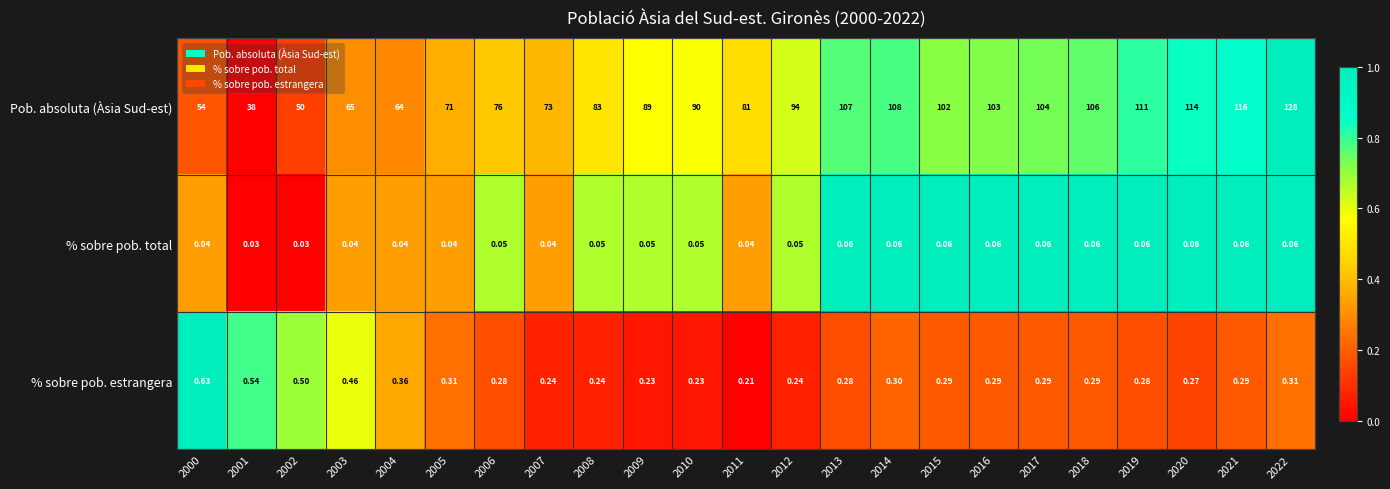

Which series has the widest spread of values?

Pob. absoluta (Àsia Sud-est)